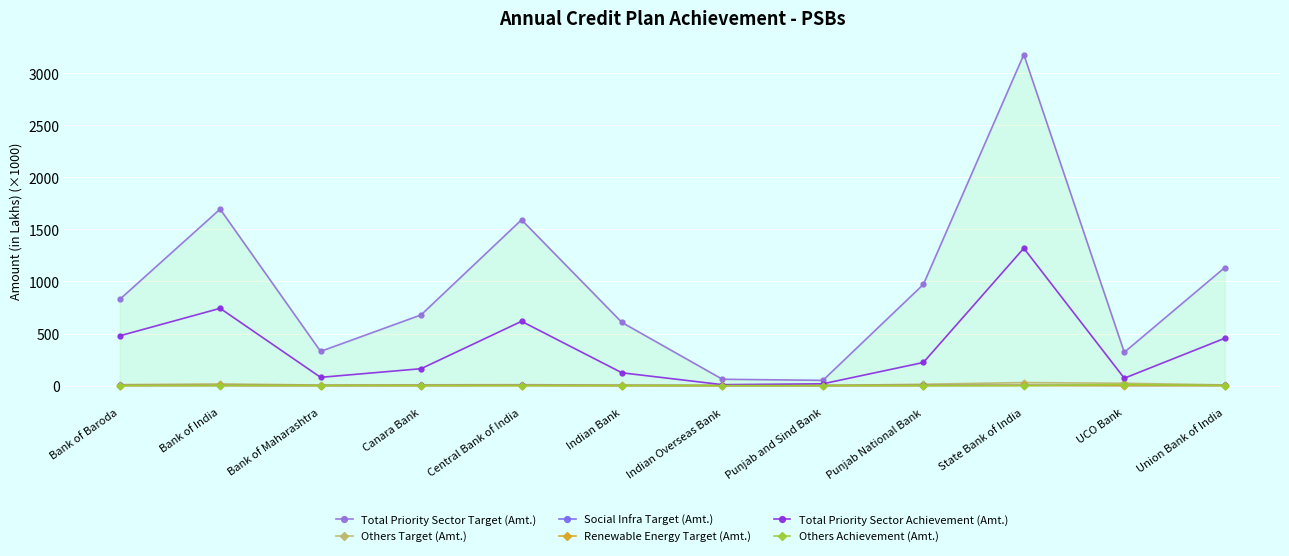

How many data points in Total Priority Sector Achievement (Amt.) are less than 221?

6